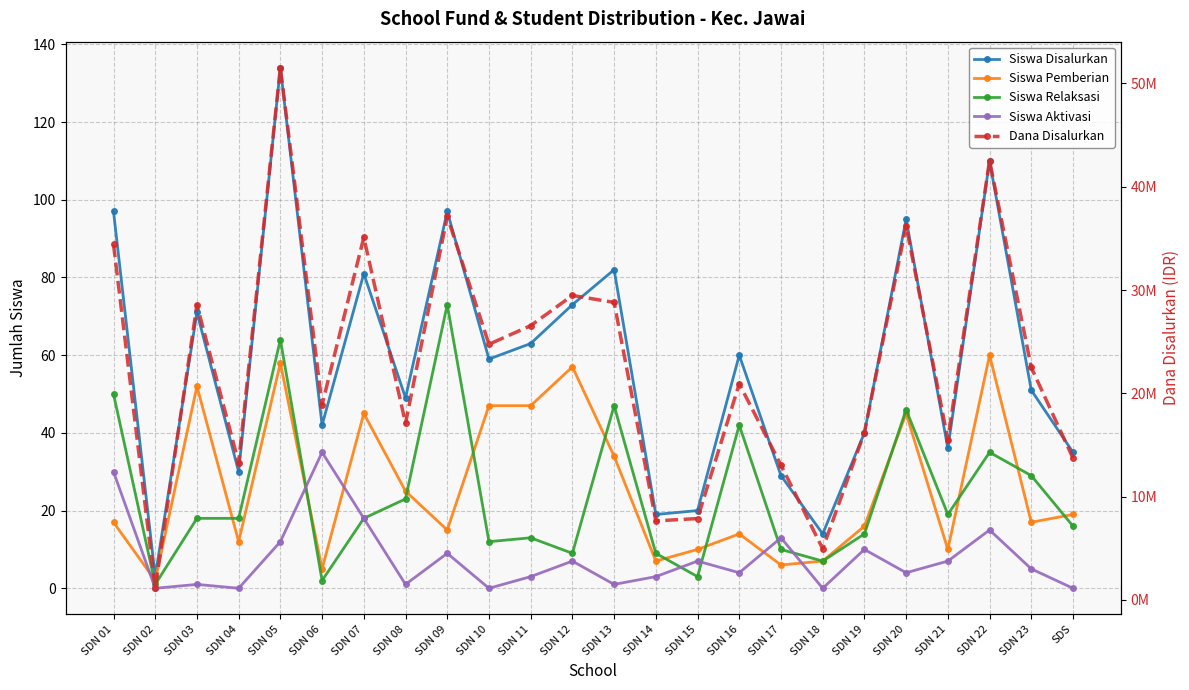

What is the label of the 18th point from the left?

SDN 18